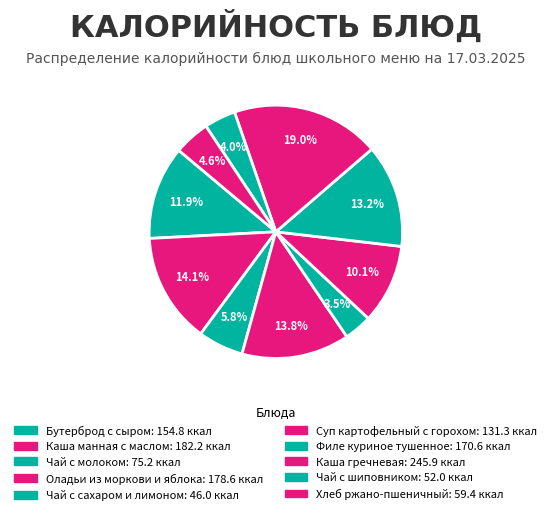

How many slices are in this pie chart?

10